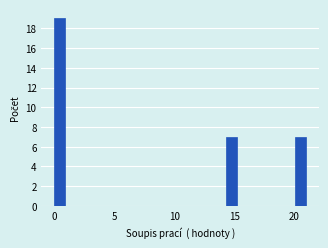

Read against the x-axis, roughly where is the centre of the tallest bar?

0.5